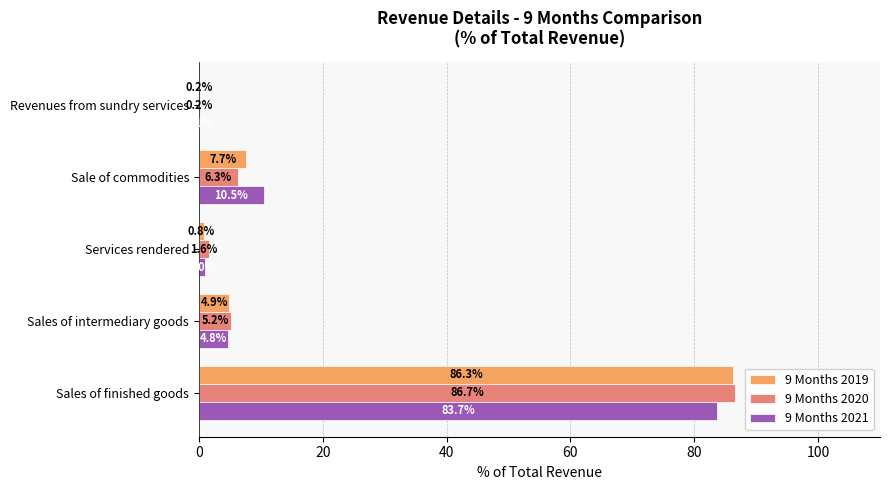

What value does the 9 Months 2019 series have at Sale of commodities?

7.7